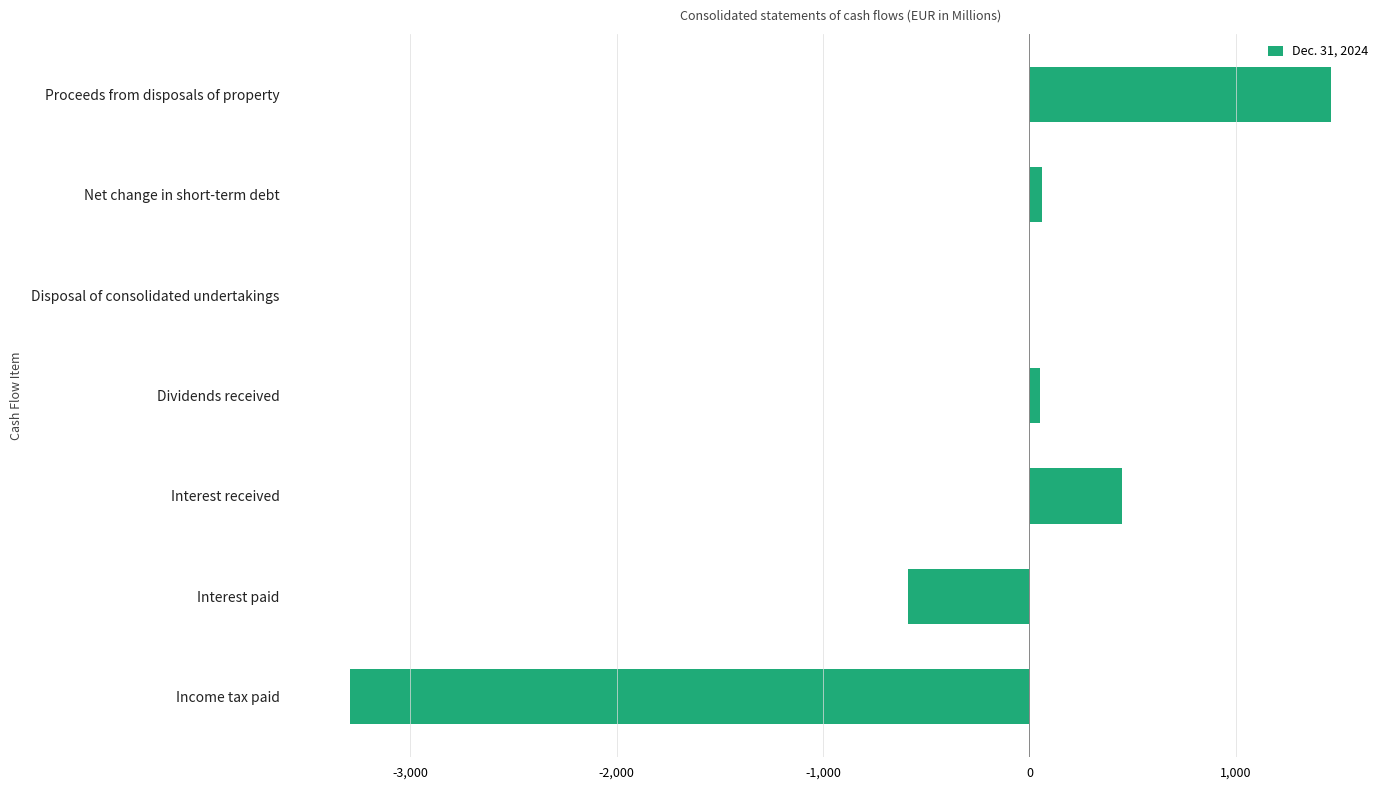

The value at Interest paid is -328. True or false?

False